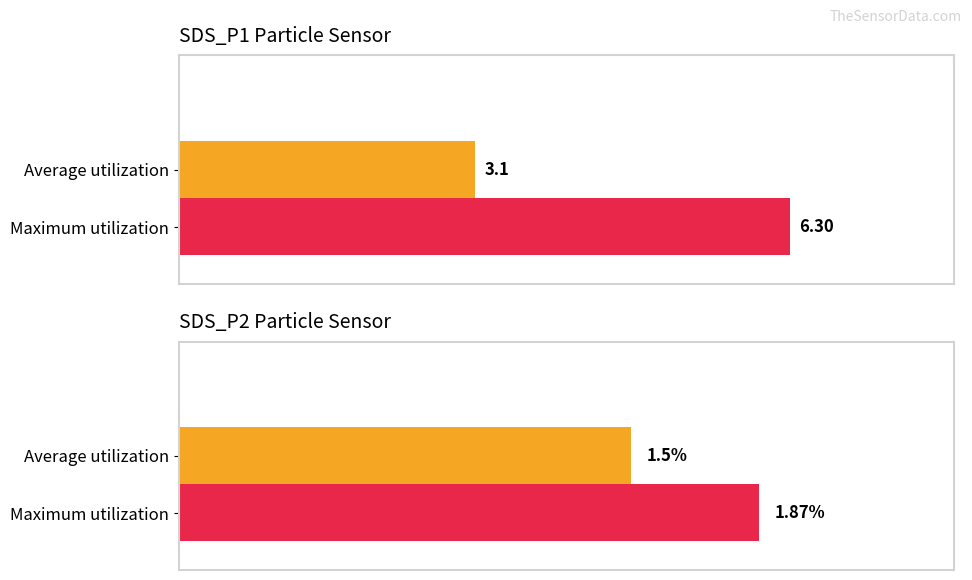

What is the maximum value for SDS_P2?

1.9